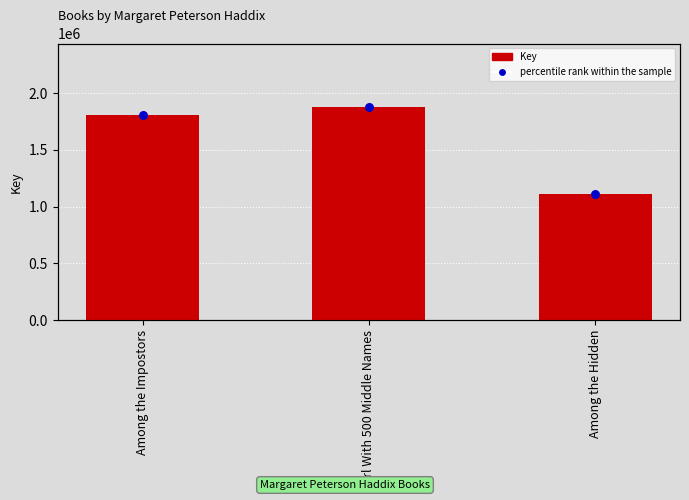

What is the total value across all series at Girl With 500 Middle Names?

3752356